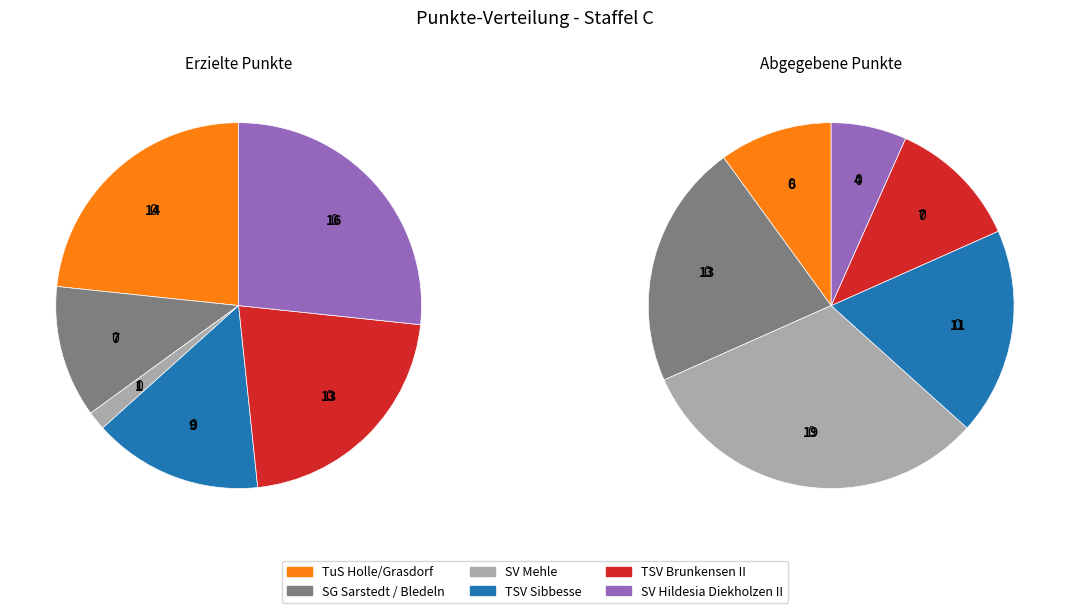

Is it true that TSV Brunkensen II is 22% of the pie?

True